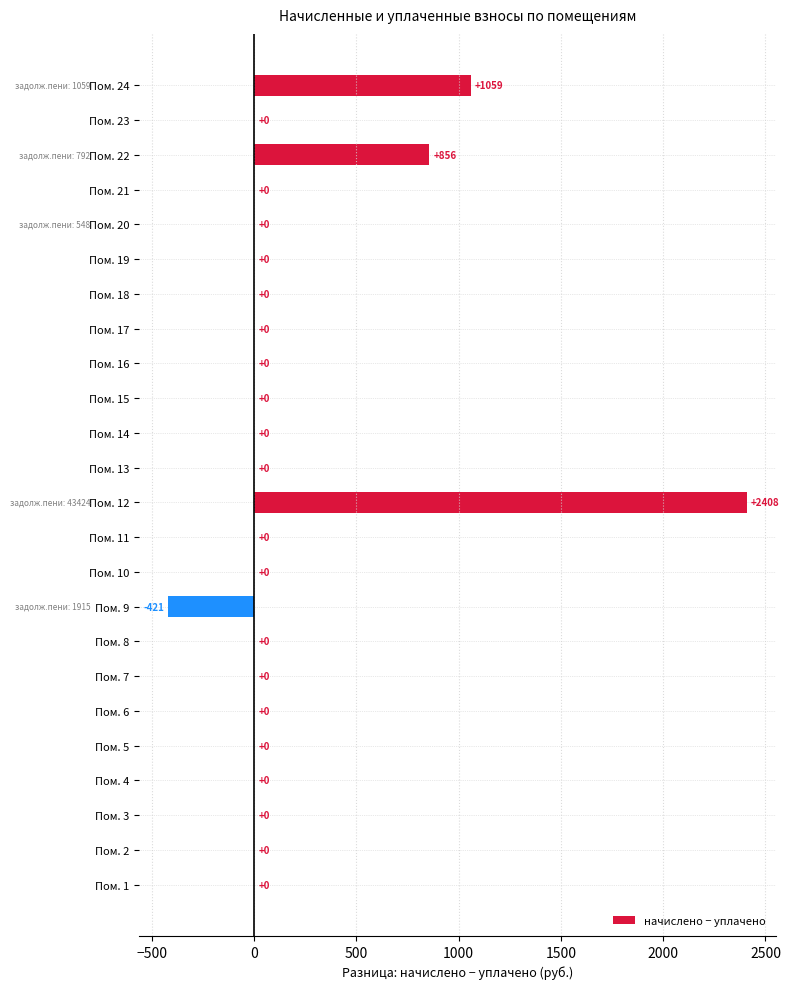

At which label is the value closest to 993?

Пом. 24